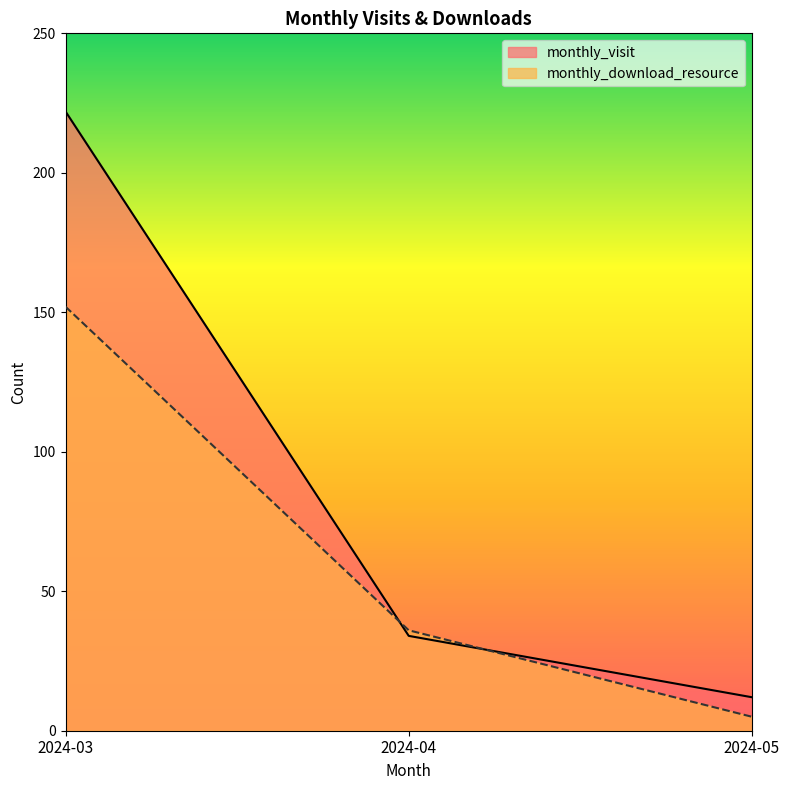

How many lines are shown in the chart?

2